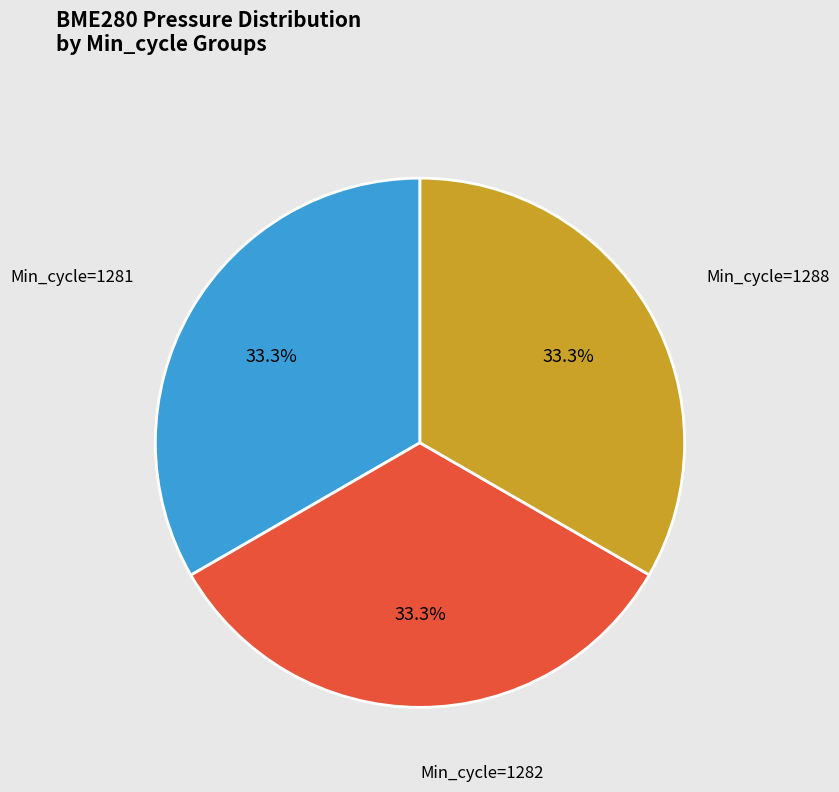

Is there any slice that represents more than half of the pie?

No